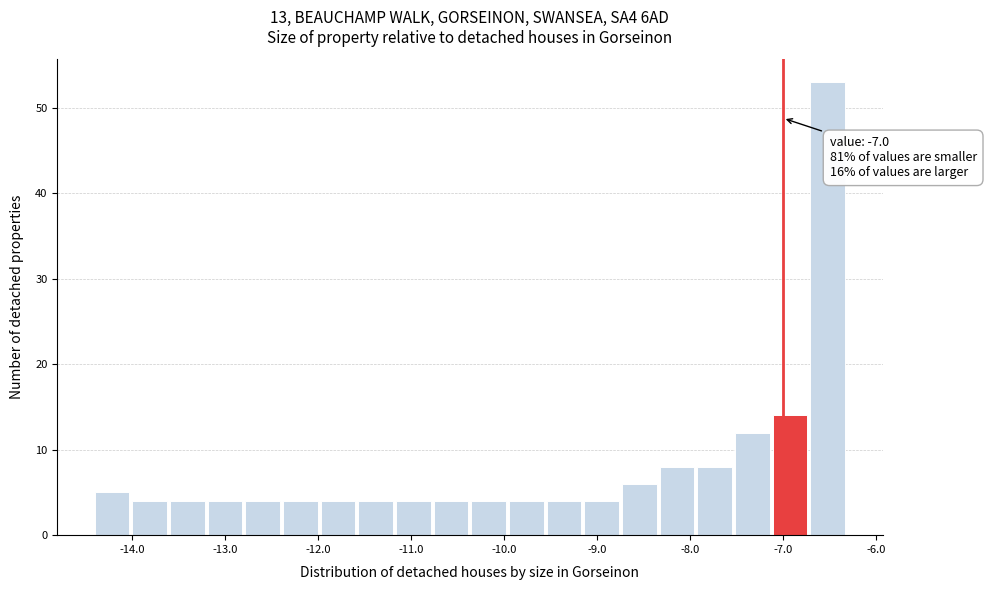

Which range on the x-axis has the tallest bar?

-6.7 to -6.3